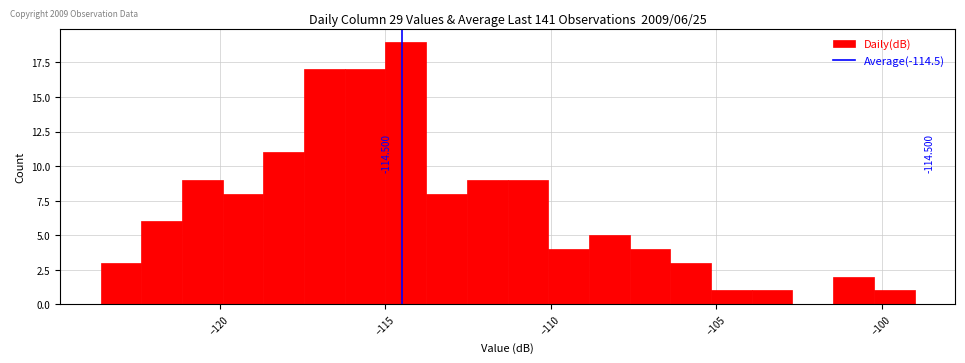

Around what value on the x-axis is the tallest bar? Give the approximate position of its centre, as read against the axis.

-114.5